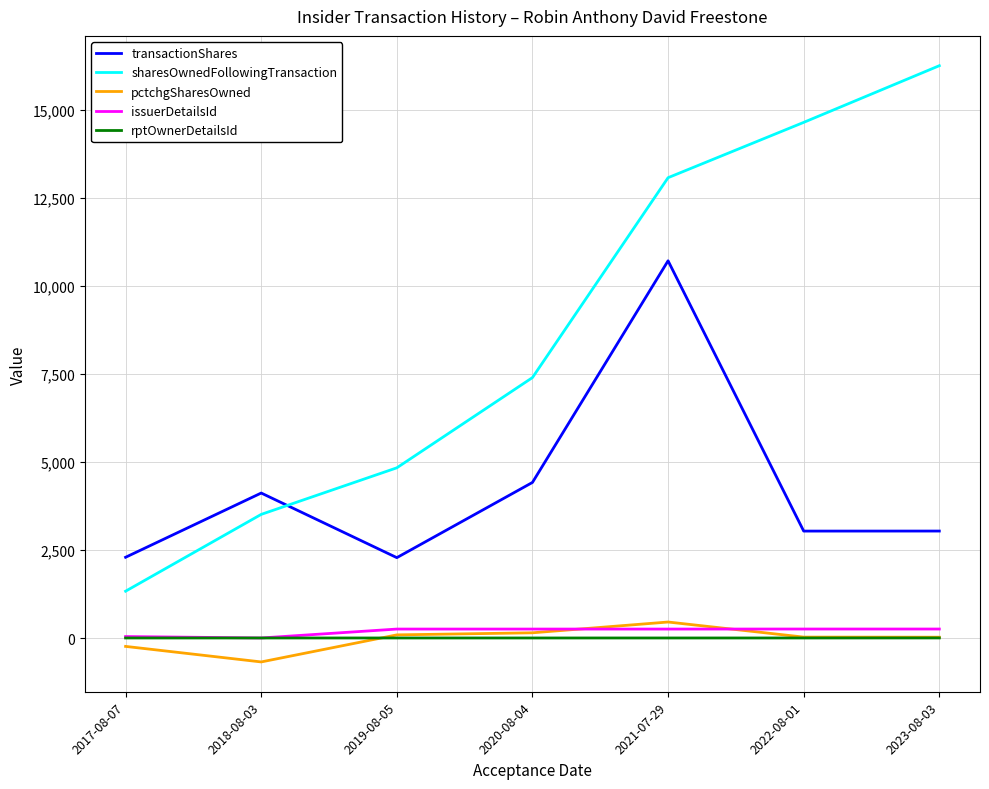

True or false: transactionShares and issuerDetailsId intersect in this chart.

False